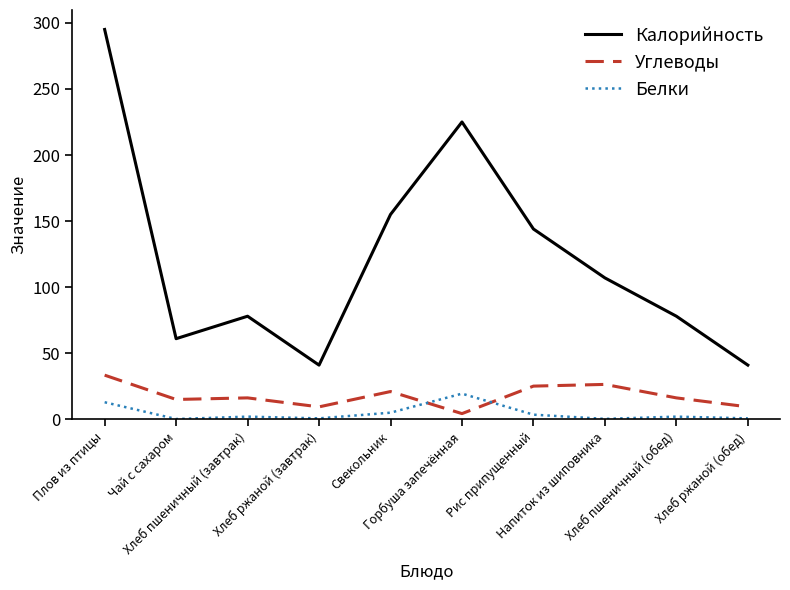

Rank the series at Плов из птицы from lowest to highest value.

Белки, Углеводы, Калорийность